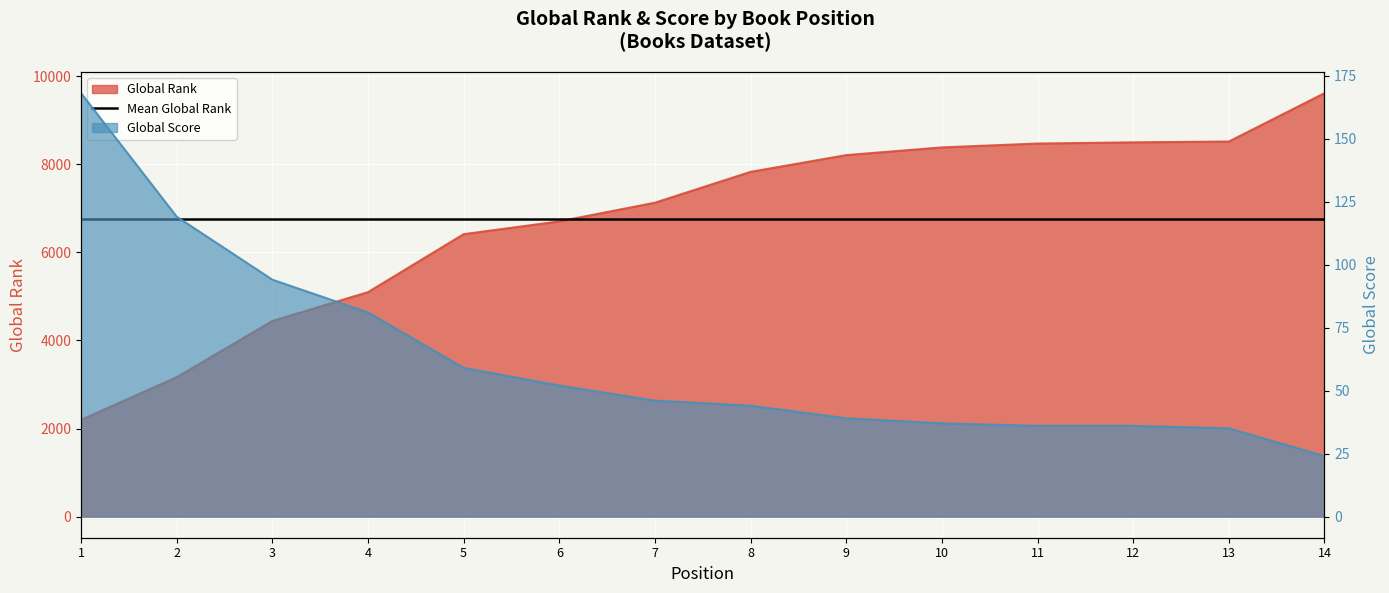

What is the total value across all series at 11?

8510